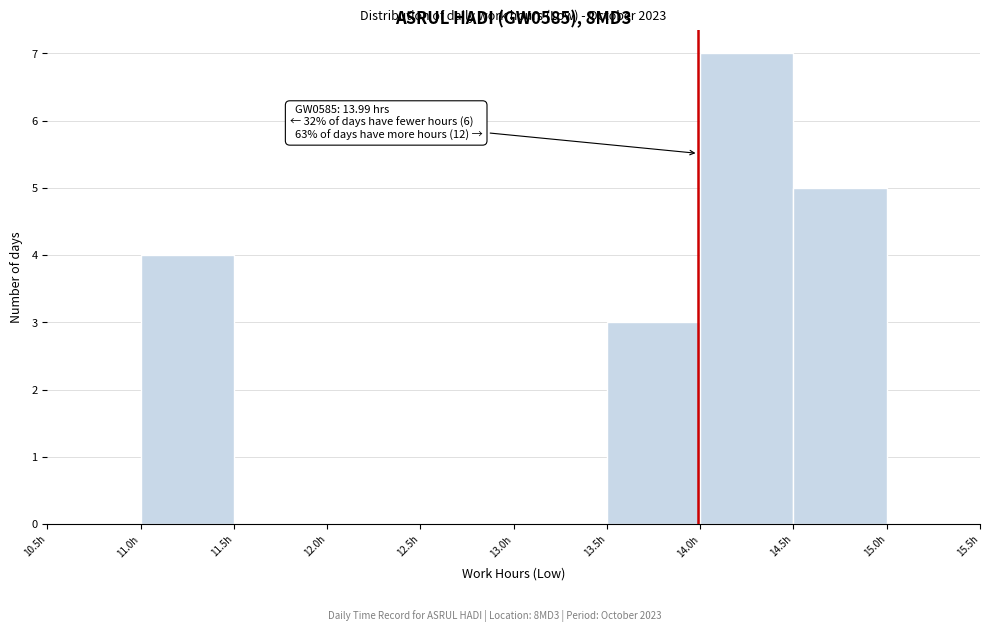

Over which range of the x-axis is the bar tallest?

14.0 to 14.5